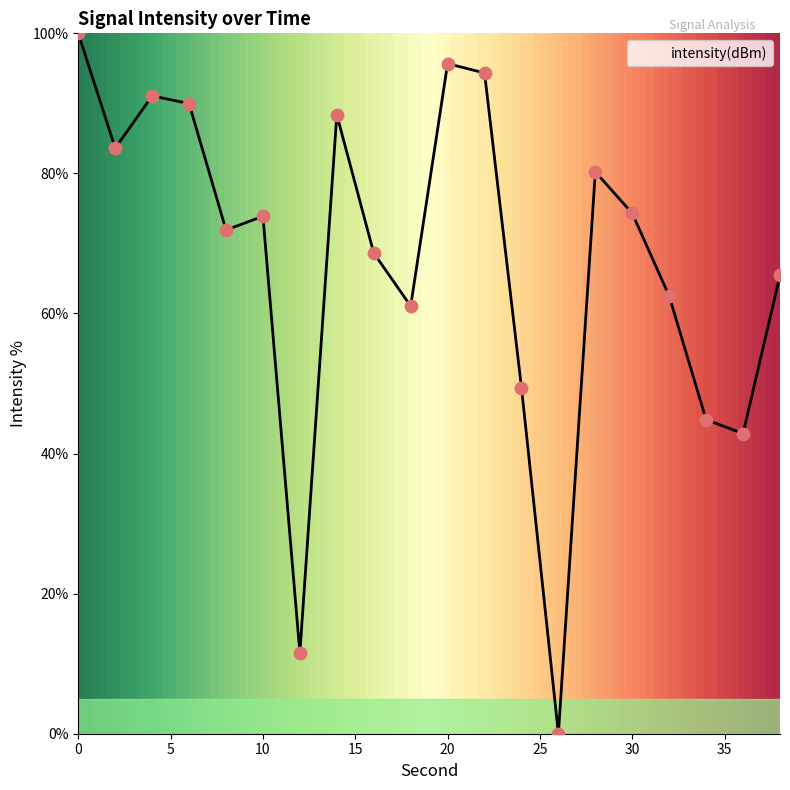

What is the difference between the maximum and minimum values?

100.0